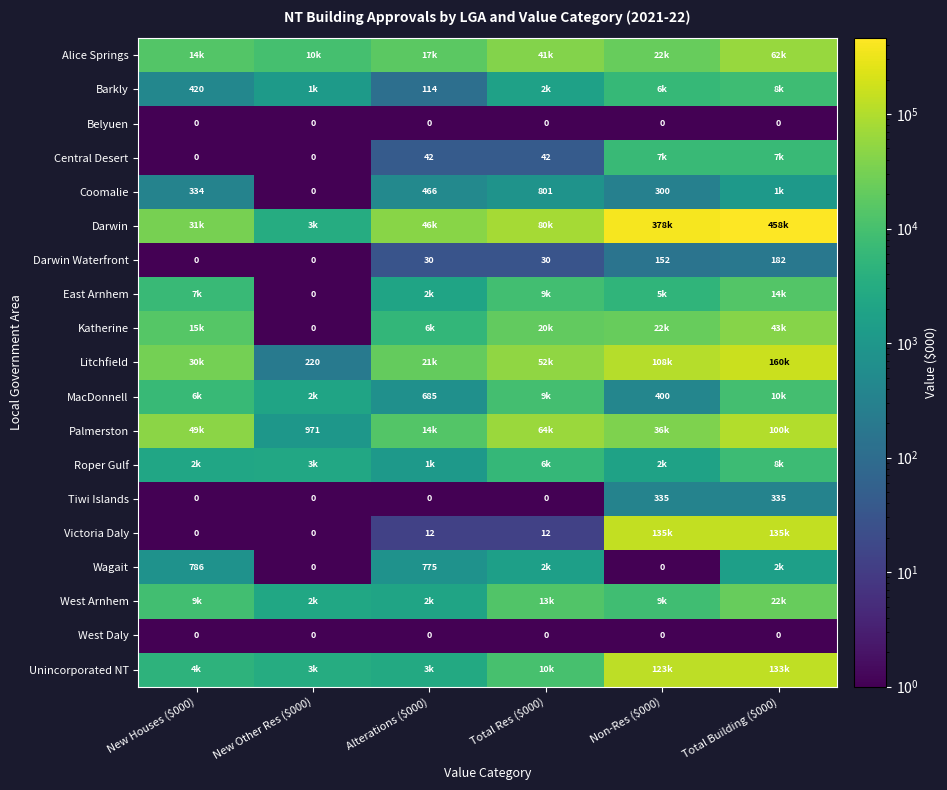

What is the greatest value displayed?

458135.2